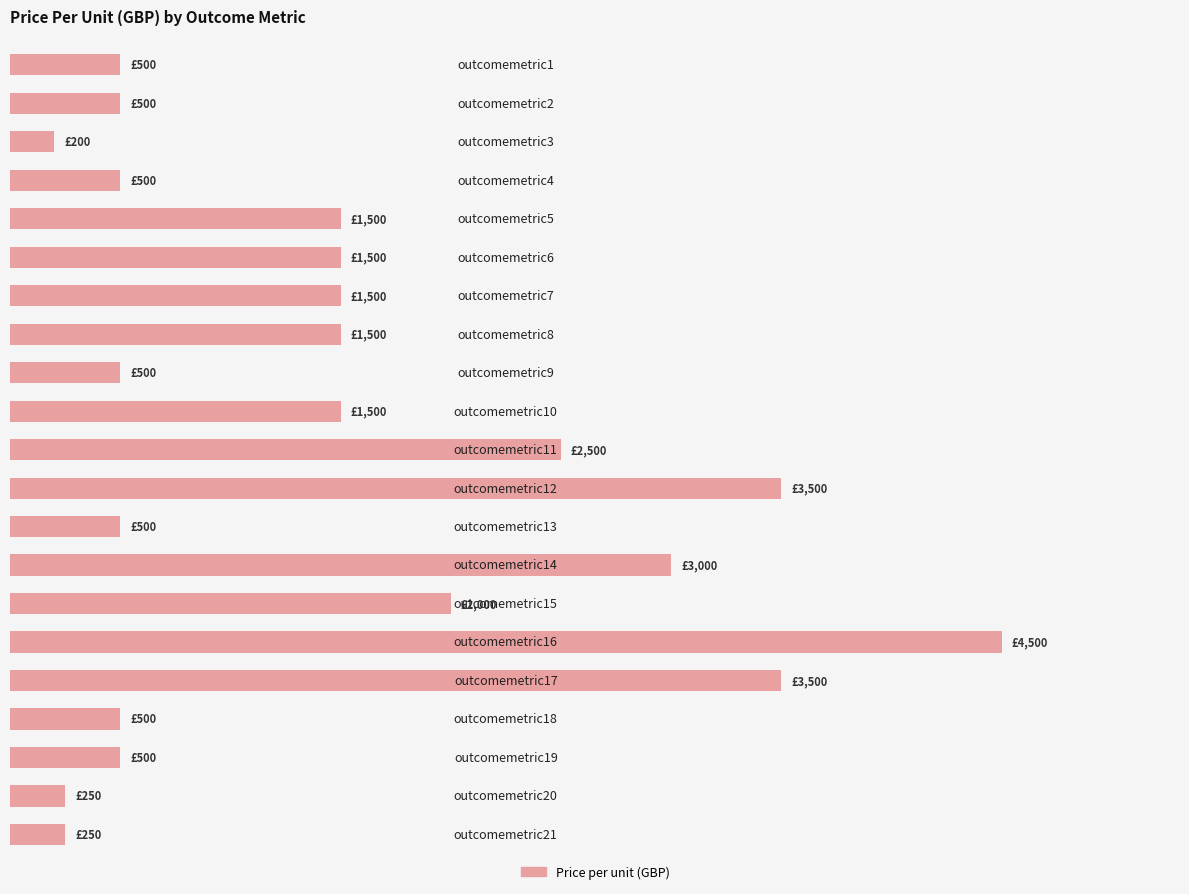

Are the bars horizontal?

Yes